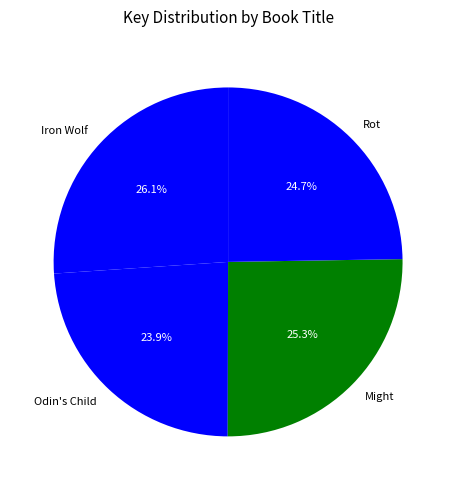

Count the number of slices in the pie.

4